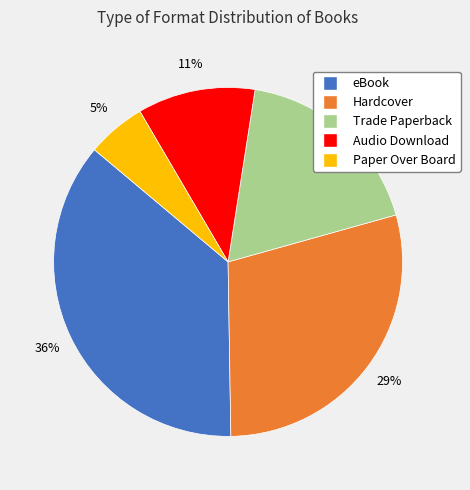

To the nearest percent, what portion does Trade Paperback represent?

18%